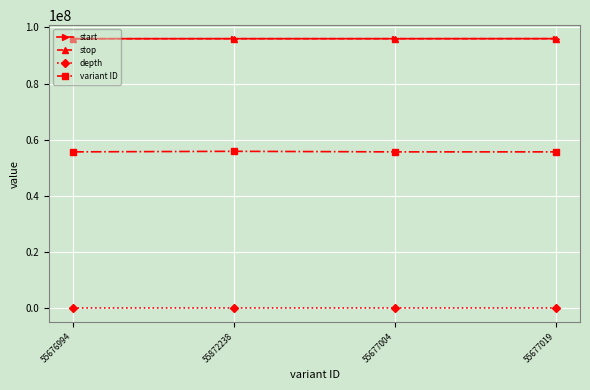

What is the maximum value for stop?

95959073